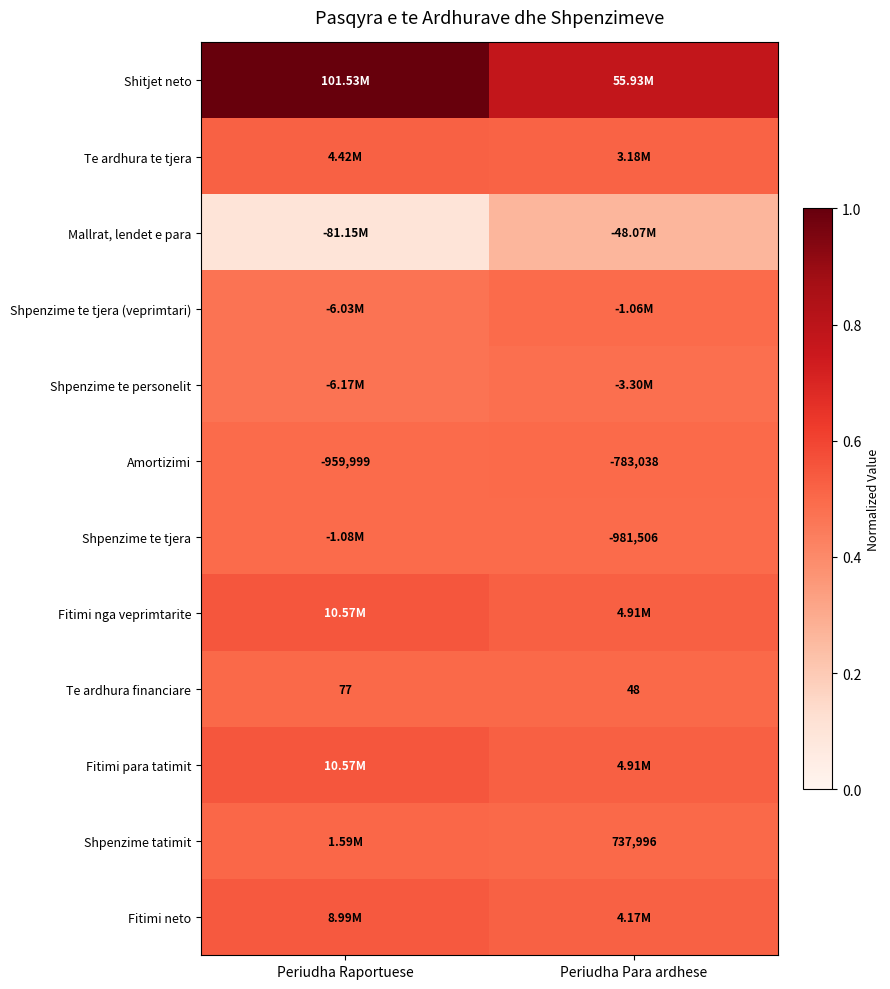

Where is Te ardhura financiare nearest to the value 62?

Periudha Para ardhese